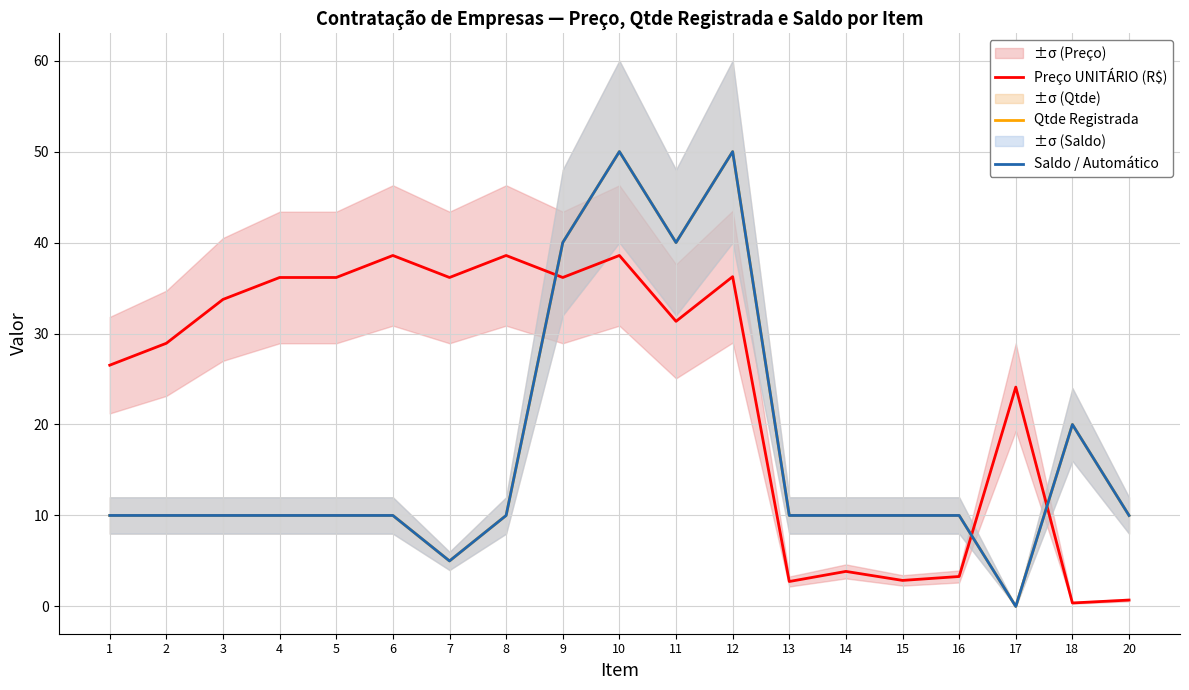

What is the total value across all series at 17?

24.1